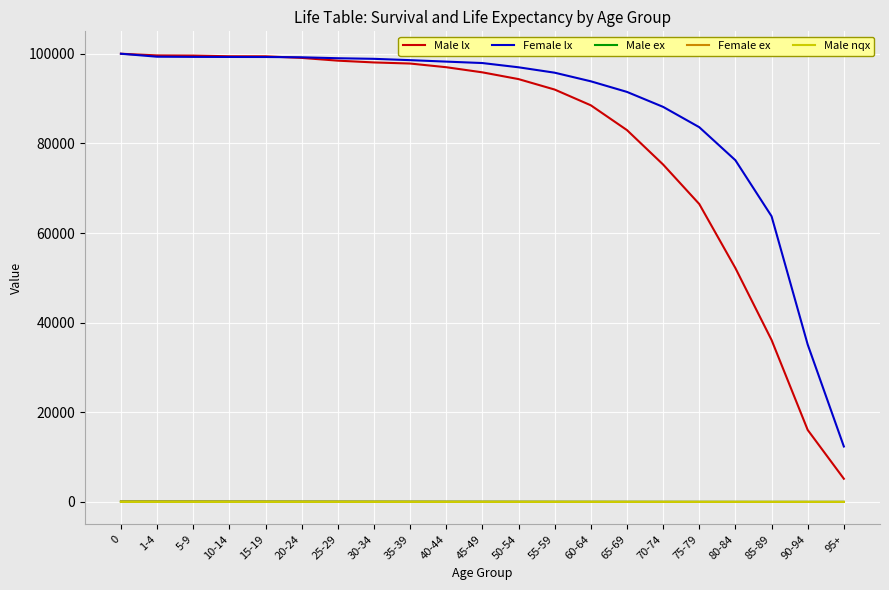

At which label is Female lx closest to 56183?

85-89